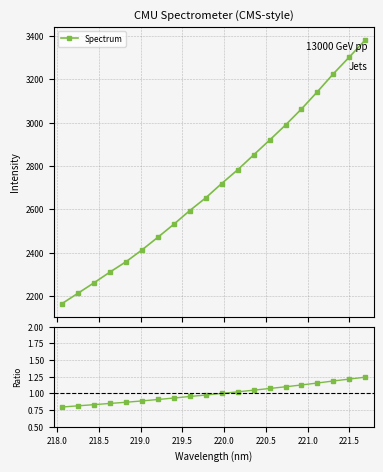

What is the value of the Spectrum point at the 9th from the left?

2594.4